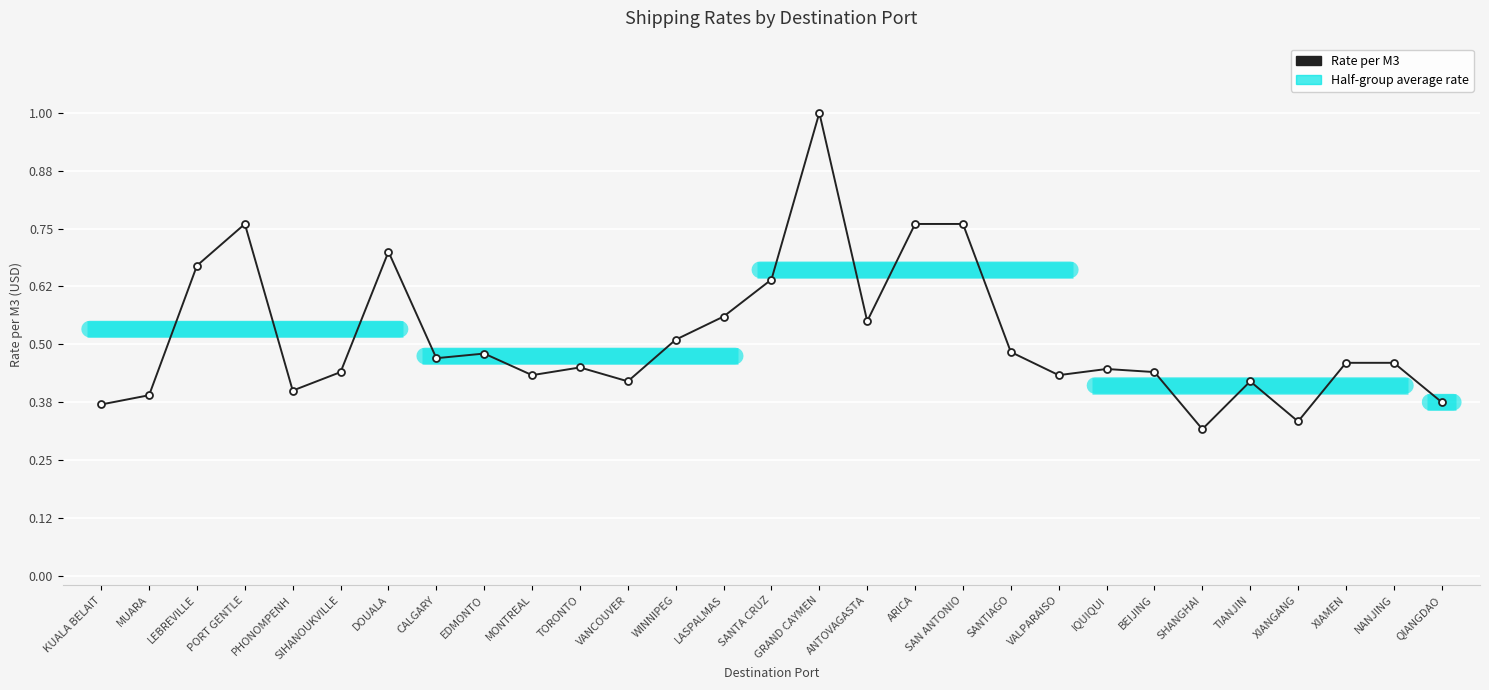

Between QIANGDAO and MUARA, which is larger?

MUARA